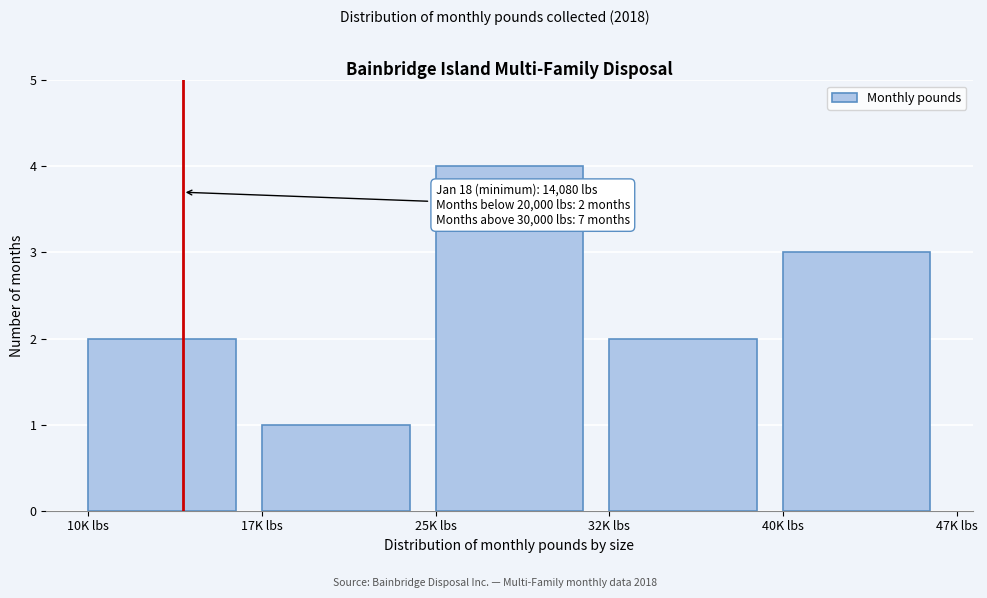

Reading left to right, transcribe all the data shown in this chart.

2	1	4	2	3